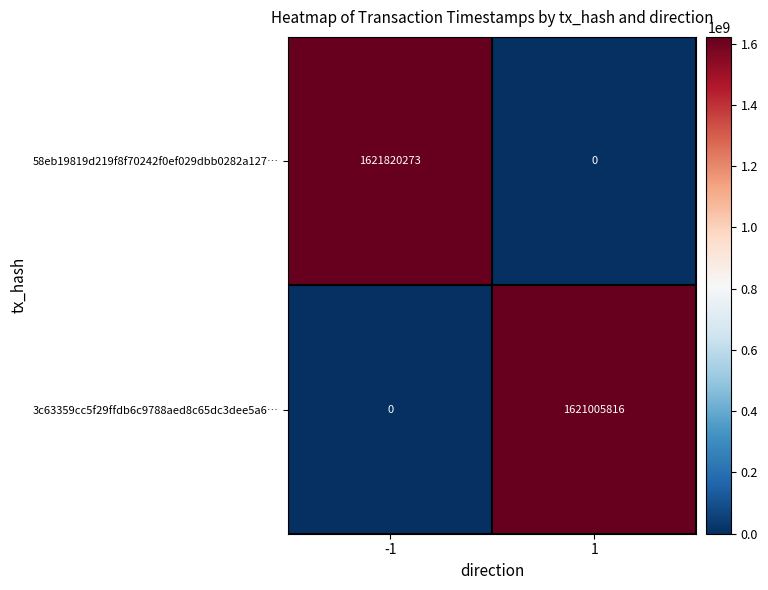

The 58eb19819d219f8f70242f0ef029dbb0282a127… series shows 0 at 1. True or false?

True